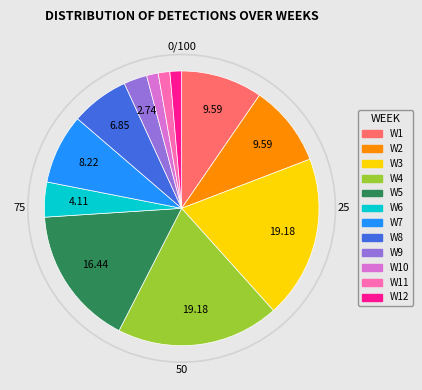

Is there any slice that represents more than half of the pie?

No